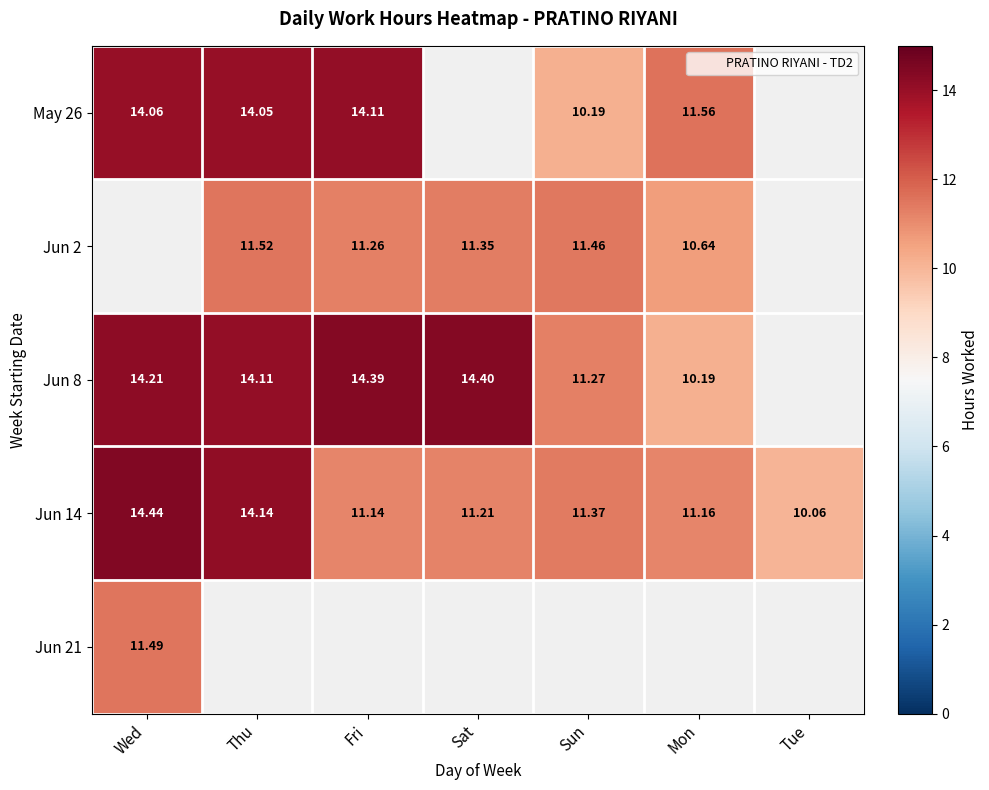

At how many categories does at least one series exceed 12?

4